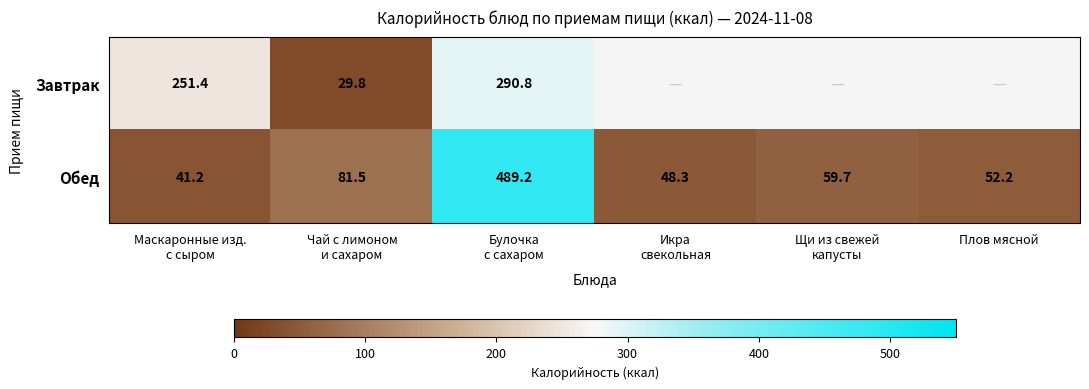

What is the maximum value for Обед?

489.2